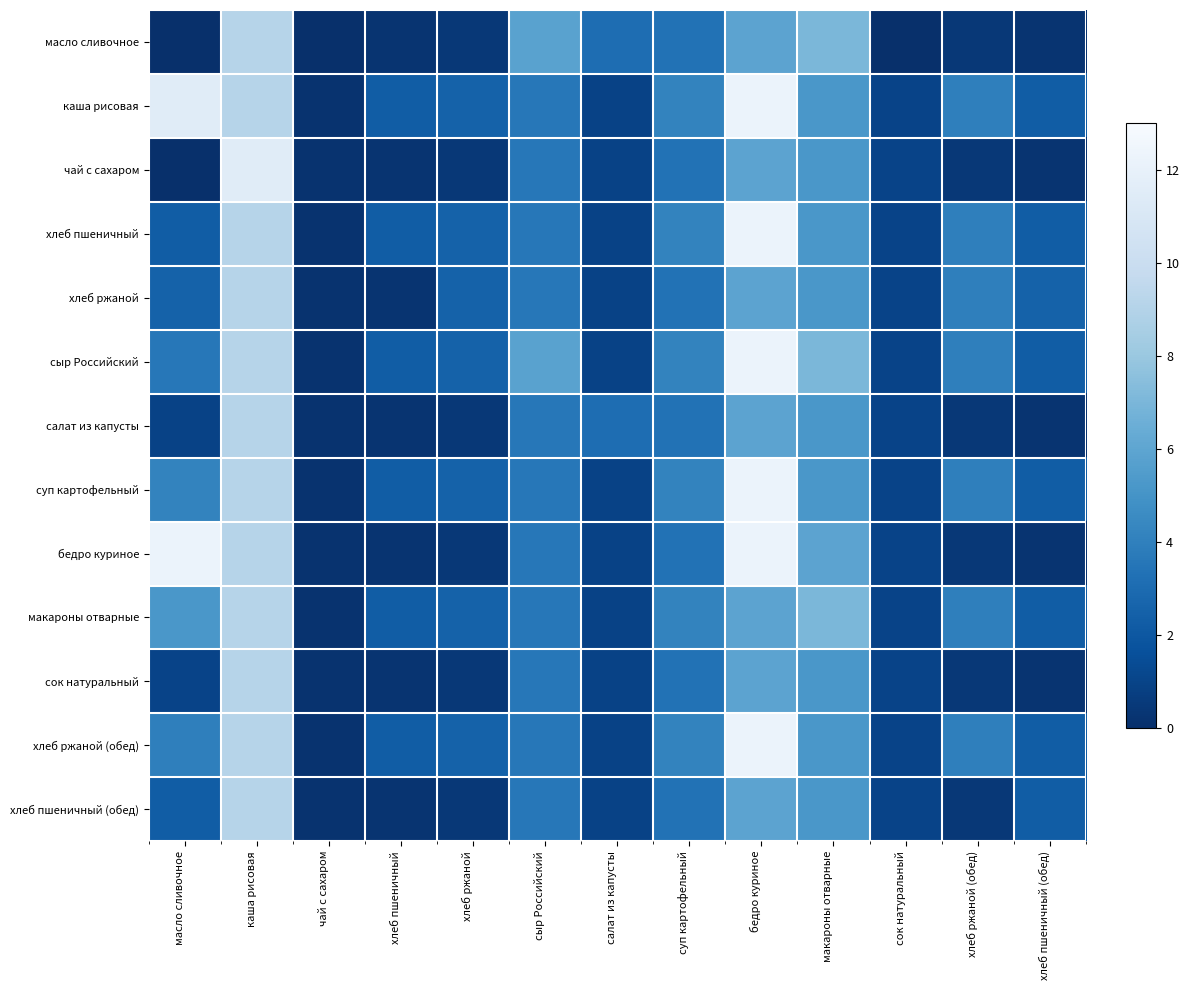

Reading left to right, list all the values displayed in this chart.

масло сливочное: масло сливочное=0.0	каша рисовая=9.1	чай с сахаром=0.1	хлеб пшеничный=0.2	хлеб ржаной=0.4	сыр Российский=5.8	салат из капусты=3.1	суп картофельный=3.3	бедро куриное=5.9	макароны отварные=7.0	сок натуральный=0.0	хлеб ржаной (обед)=0.4	хлеб пшеничный (обед)=0.2
каша рисовая: масло сливочное=11.5	каша рисовая=9.1	чай с сахаром=0.2	хлеб пшеничный=2.3	хлеб ржаной=2.5	сыр Российский=3.6	салат из капусты=0.9	суп картофельный=4.2	бедро куриное=12.2	макароны отварные=5.2	сок натуральный=1.0	хлеб ржаной (обед)=4.0	хлеб пшеничный (обед)=2.3
чай с сахаром: масло сливочное=0.1	каша рисовая=11.5	чай с сахаром=0.2	хлеб пшеничный=0.2	хлеб ржаной=0.4	сыр Российский=3.6	салат из капусты=0.9	суп картофельный=3.3	бедро куриное=5.9	макароны отварные=5.2	сок натуральный=1.0	хлеб ржаной (обед)=0.4	хлеб пшеничный (обед)=0.2
хлеб пшеничный: масло сливочное=2.3	каша рисовая=9.1	чай с сахаром=0.2	хлеб пшеничный=2.3	хлеб ржаной=2.5	сыр Российский=3.6	салат из капусты=0.9	суп картофельный=4.2	бедро куриное=12.2	макароны отварные=5.2	сок натуральный=1.0	хлеб ржаной (обед)=4.0	хлеб пшеничный (обед)=2.3
хлеб ржаной: масло сливочное=2.5	каша рисовая=9.1	чай с сахаром=0.2	хлеб пшеничный=0.2	хлеб ржаной=2.5	сыр Российский=3.6	салат из капусты=0.9	суп картофельный=3.3	бедро куриное=5.9	макароны отварные=5.2	сок натуральный=1.0	хлеб ржаной (обед)=4.0	хлеб пшеничный (обед)=2.5
сыр Российский: масло сливочное=3.6	каша рисовая=9.1	чай с сахаром=0.2	хлеб пшеничный=2.3	хлеб ржаной=2.5	сыр Российский=5.8	салат из капусты=0.9	суп картофельный=4.2	бедро куриное=12.2	макароны отварные=7.0	сок натуральный=1.0	хлеб ржаной (обед)=4.0	хлеб пшеничный (обед)=2.3
салат из капусты: масло сливочное=0.9	каша рисовая=9.1	чай с сахаром=0.2	хлеб пшеничный=0.2	хлеб ржаной=0.4	сыр Российский=3.6	салат из капусты=3.1	суп картофельный=3.3	бедро куриное=5.9	макароны отварные=5.2	сок натуральный=1.0	хлеб ржаной (обед)=0.4	хлеб пшеничный (обед)=0.2
суп картофельный: масло сливочное=4.2	каша рисовая=9.1	чай с сахаром=0.2	хлеб пшеничный=2.3	хлеб ржаной=2.5	сыр Российский=3.6	салат из капусты=0.9	суп картофельный=4.2	бедро куриное=12.2	макароны отварные=5.2	сок натуральный=1.0	хлеб ржаной (обед)=4.0	хлеб пшеничный (обед)=2.3
бедро куриное: масло сливочное=12.2	каша рисовая=9.1	чай с сахаром=0.2	хлеб пшеничный=0.2	хлеб ржаной=0.4	сыр Российский=3.6	салат из капусты=0.9	суп картофельный=3.3	бедро куриное=12.2	макароны отварные=5.9	сок натуральный=1.0	хлеб ржаной (обед)=0.4	хлеб пшеничный (обед)=0.2
макароны отварные: масло сливочное=5.2	каша рисовая=9.1	чай с сахаром=0.2	хлеб пшеничный=2.3	хлеб ржаной=2.5	сыр Российский=3.6	салат из капусты=0.9	суп картофельный=4.2	бедро куриное=5.9	макароны отварные=7.0	сок натуральный=1.0	хлеб ржаной (обед)=4.0	хлеб пшеничный (обед)=2.3
сок натуральный: масло сливочное=1.0	каша рисовая=9.1	чай с сахаром=0.2	хлеб пшеничный=0.2	хлеб ржаной=0.4	сыр Российский=3.6	салат из капусты=0.9	суп картофельный=3.3	бедро куриное=5.9	макароны отварные=5.2	сок натуральный=1.0	хлеб ржаной (обед)=0.4	хлеб пшеничный (обед)=0.2
хлеб ржаной (обед): масло сливочное=4.0	каша рисовая=9.1	чай с сахаром=0.2	хлеб пшеничный=2.3	хлеб ржаной=2.5	сыр Российский=3.6	салат из капусты=0.9	суп картофельный=4.2	бедро куриное=12.2	макароны отварные=5.2	сок натуральный=1.0	хлеб ржаной (обед)=4.0	хлеб пшеничный (обед)=2.3
хлеб пшеничный (обед): масло сливочное=2.3	каша рисовая=9.1	чай с сахаром=0.2	хлеб пшеничный=0.2	хлеб ржаной=0.4	сыр Российский=3.6	салат из капусты=0.9	суп картофельный=3.3	бедро куриное=5.9	макароны отварные=5.2	сок натуральный=1.0	хлеб ржаной (обед)=0.4	хлеб пшеничный (обед)=2.3